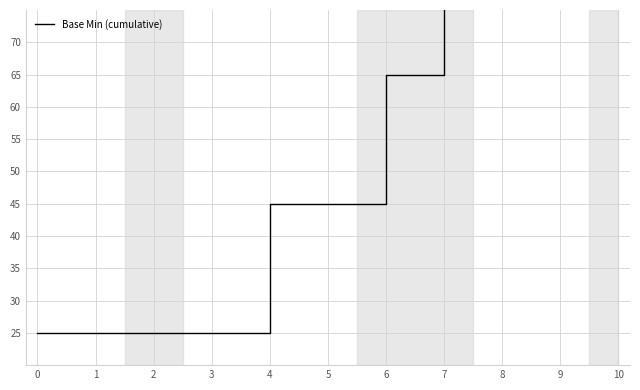

True or false: the data has more than 0 interior local peaks.

False